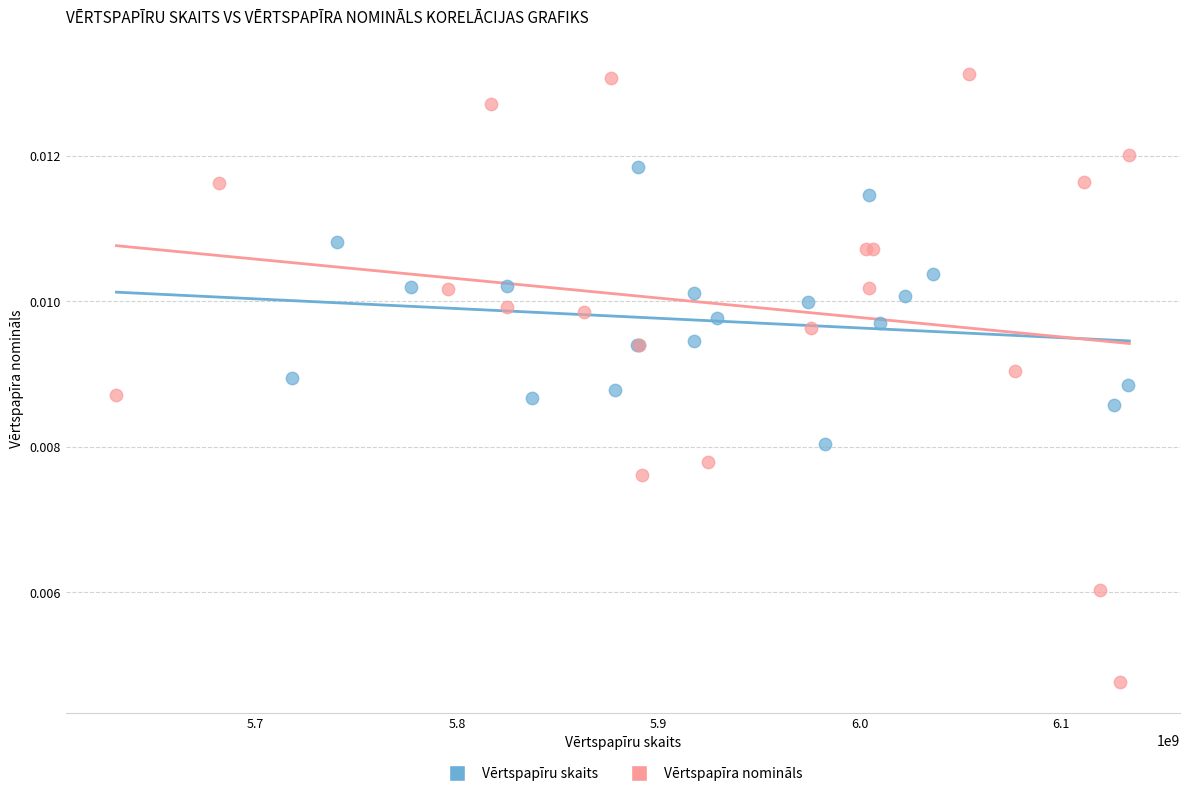

Which series has the largest Y range (max minus min)?

Vērtspapīra nomināls